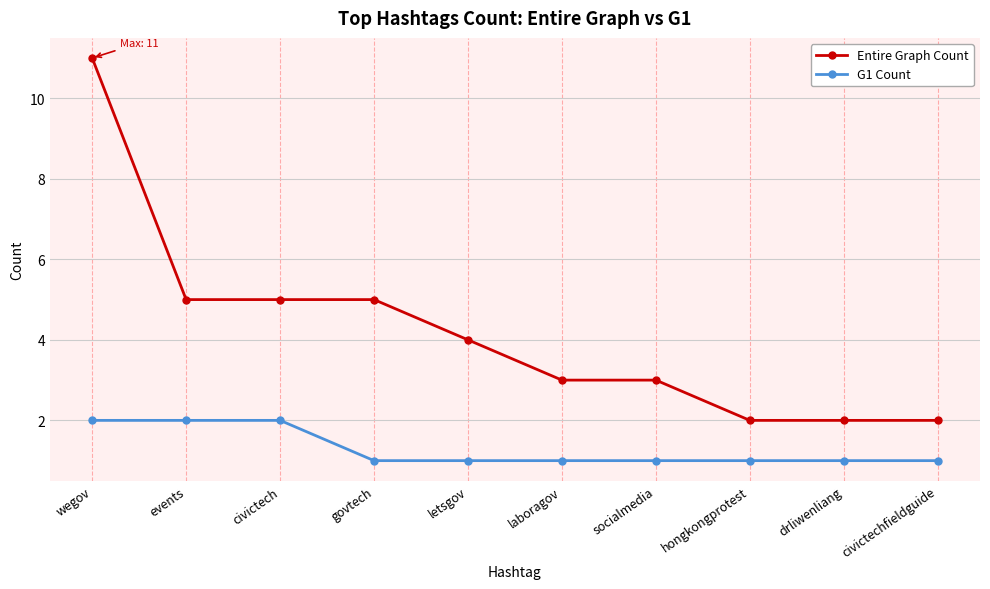

What is the difference between the Entire Graph Count values at civictechfieldguide and letsgov?

2